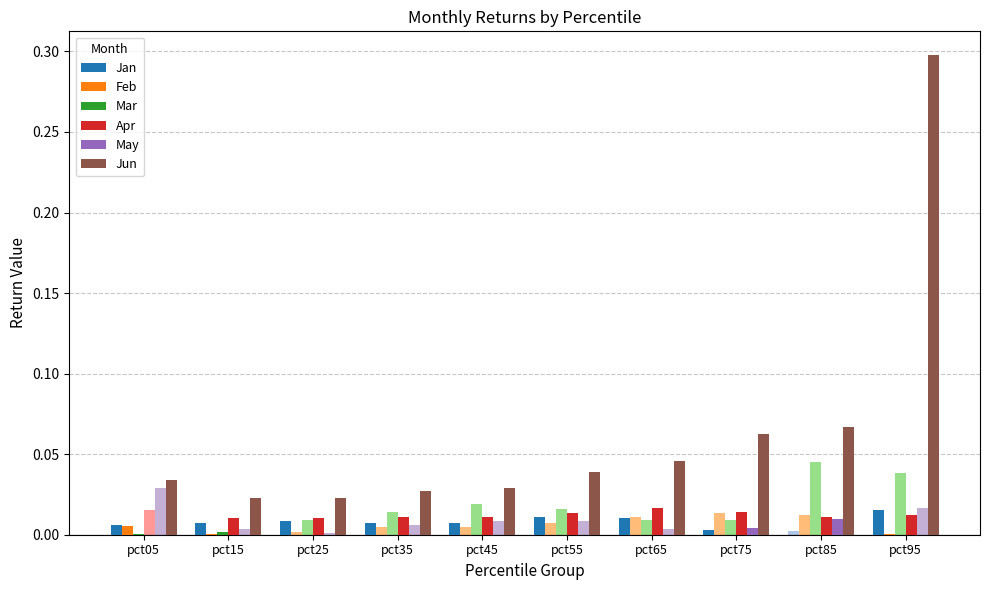

What is the maximum value shown in the chart?

0.3